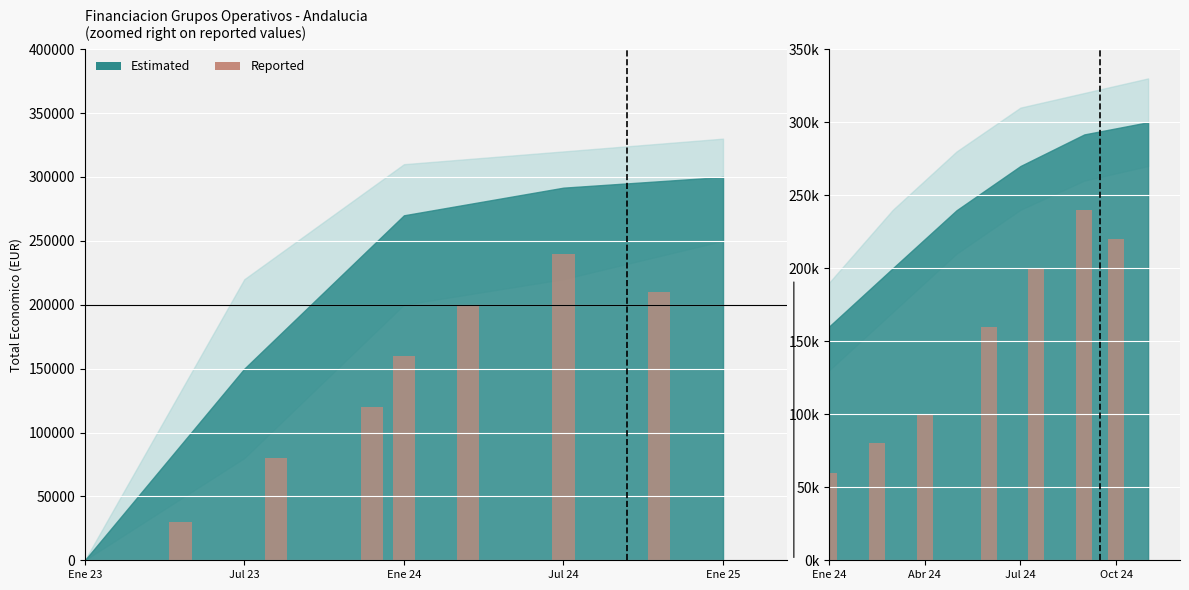

How many values are between 80000 and 220000?

5